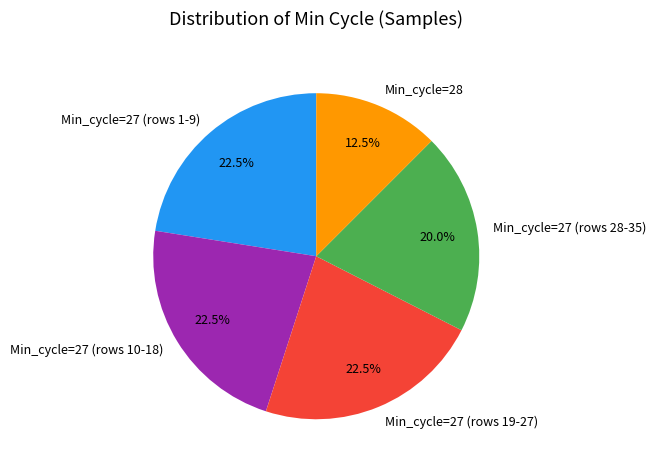

What is the total percentage of Min_cycle=27 (rows 10-18) and Min_cycle=27 (rows 19-27)?

45.0%